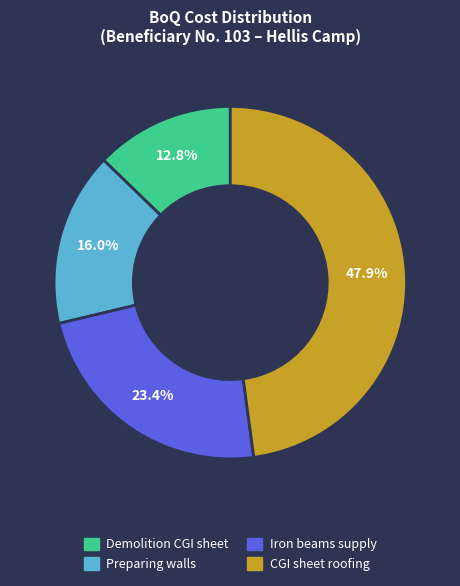

Does any single category account for the majority?

No